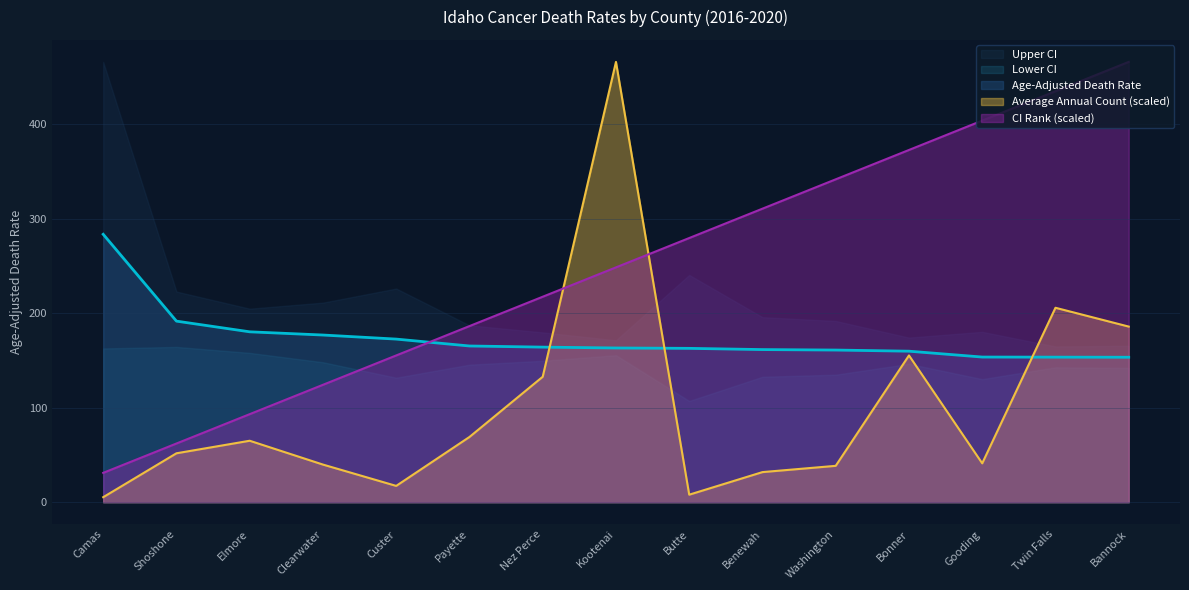

Which series has the largest range (max minus min)?

Average Annual Count (scaled)